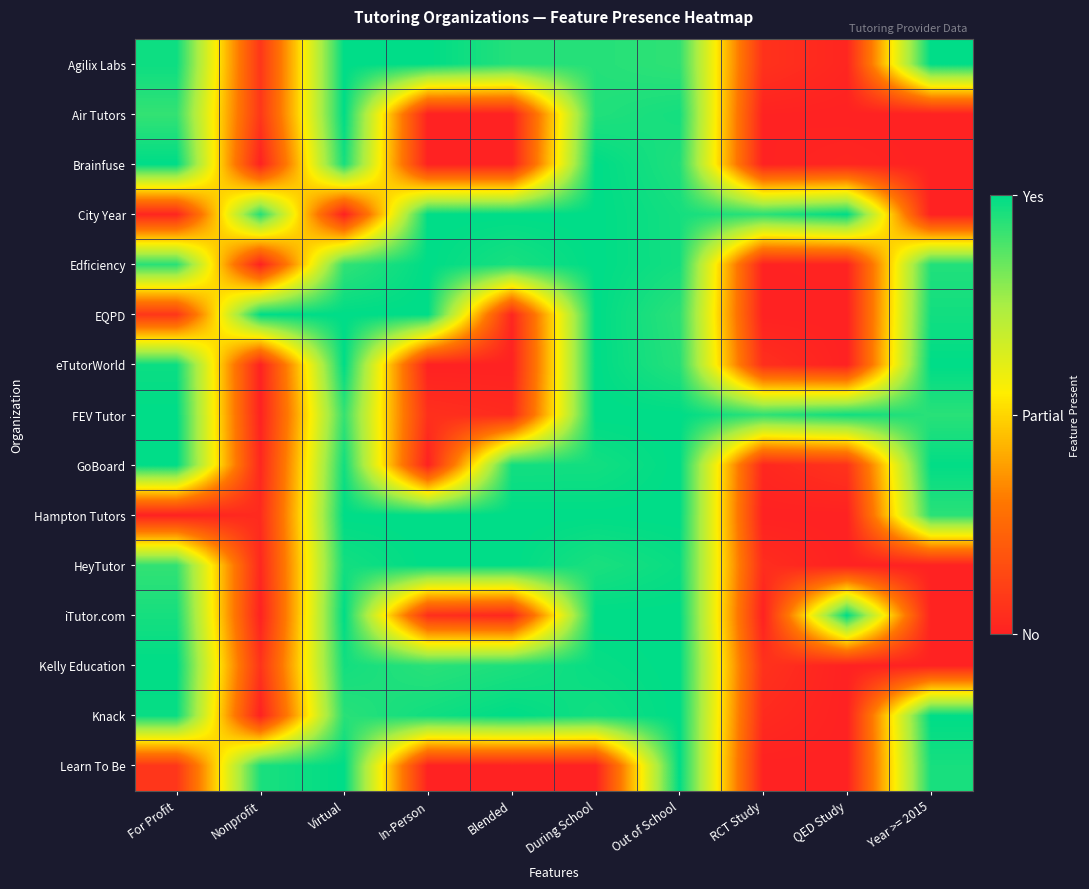

Reading right to left, what are all the values shown in this chart?

Agilix Labs: Year >= 2015=1.0	QED Study=0.0	RCT Study=0.1	Out of School=0.9	During School=0.9	Blended=0.9	In-Person=1.0	Virtual=1.0	Nonprofit=0.1	For Profit=1.0
Air Tutors: Year >= 2015=0.0	QED Study=0.0	RCT Study=0.0	Out of School=1.0	During School=0.9	Blended=0.0	In-Person=0.0	Virtual=1.0	Nonprofit=0.1	For Profit=0.9
Brainfuse: Year >= 2015=0.0	QED Study=0.0	RCT Study=0.0	Out of School=1.0	During School=1.0	Blended=0.0	In-Person=0.0	Virtual=1.0	Nonprofit=0.0	For Profit=1.0
City Year: Year >= 2015=0.0	QED Study=1.0	RCT Study=0.9	Out of School=1.0	During School=1.0	Blended=1.0	In-Person=1.0	Virtual=0.0	Nonprofit=0.9	For Profit=0.0
Edficiency: Year >= 2015=0.9	QED Study=0.0	RCT Study=0.0	Out of School=1.0	During School=1.0	Blended=1.0	In-Person=1.0	Virtual=0.9	Nonprofit=0.0	For Profit=0.9
EQPD: Year >= 2015=1.0	QED Study=0.0	RCT Study=0.0	Out of School=0.9	During School=1.0	Blended=0.0	In-Person=1.0	Virtual=1.0	Nonprofit=1.0	For Profit=0.1
eTutorWorld: Year >= 2015=1.0	QED Study=0.0	RCT Study=0.0	Out of School=0.9	During School=1.0	Blended=0.0	In-Person=0.0	Virtual=1.0	Nonprofit=0.0	For Profit=1.0
FEV Tutor: Year >= 2015=0.9	QED Study=1.0	RCT Study=0.9	Out of School=1.0	During School=1.0	Blended=0.0	In-Person=0.1	Virtual=0.9	Nonprofit=0.0	For Profit=1.0
GoBoard: Year >= 2015=1.0	QED Study=0.1	RCT Study=0.0	Out of School=1.0	During School=1.0	Blended=1.0	In-Person=0.0	Virtual=1.0	Nonprofit=0.0	For Profit=1.0
Hampton Tutors: Year >= 2015=0.9	QED Study=0.0	RCT Study=0.0	Out of School=1.0	During School=1.0	Blended=1.0	In-Person=1.0	Virtual=1.0	Nonprofit=0.0	For Profit=0.0
HeyTutor: Year >= 2015=0.0	QED Study=0.0	RCT Study=0.0	Out of School=1.0	During School=1.0	Blended=1.0	In-Person=1.0	Virtual=1.0	Nonprofit=0.0	For Profit=0.9
iTutor.com: Year >= 2015=0.0	QED Study=1.0	RCT Study=0.0	Out of School=1.0	During School=1.0	Blended=0.0	In-Person=0.0	Virtual=1.0	Nonprofit=0.0	For Profit=1.0
Kelly Education: Year >= 2015=0.0	QED Study=0.0	RCT Study=0.1	Out of School=1.0	During School=1.0	Blended=1.0	In-Person=0.9	Virtual=1.0	Nonprofit=0.1	For Profit=1.0
Knack: Year >= 2015=1.0	QED Study=0.0	RCT Study=0.0	Out of School=1.0	During School=1.0	Blended=1.0	In-Person=1.0	Virtual=0.9	Nonprofit=0.0	For Profit=1.0
Learn To Be: Year >= 2015=1.0	QED Study=0.0	RCT Study=0.0	Out of School=1.0	During School=0.0	Blended=0.0	In-Person=0.0	Virtual=1.0	Nonprofit=1.0	For Profit=0.1